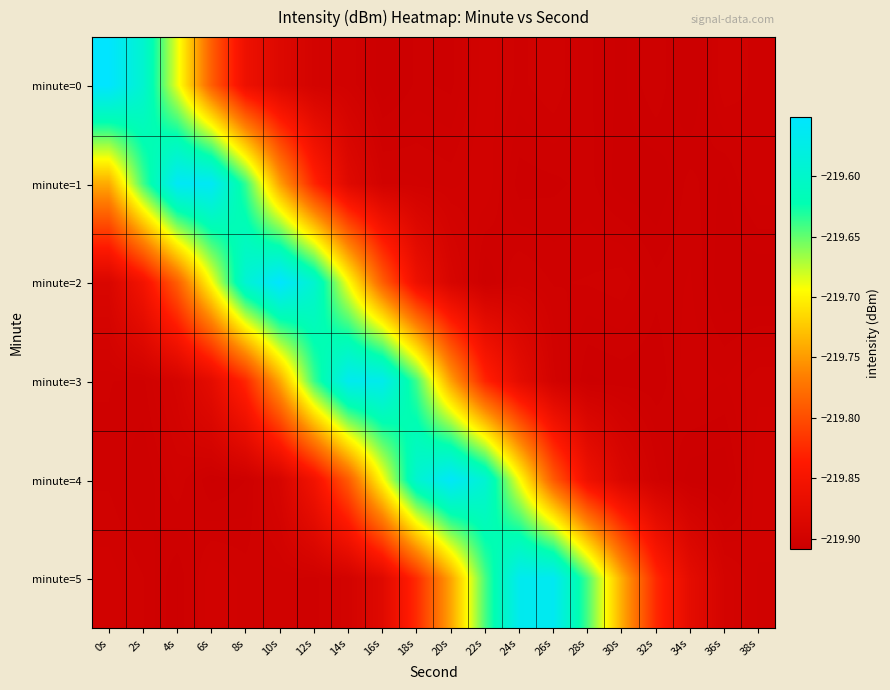

Reading left to right, list all the values displayed in this chart.

minute=0: 0s=-219.6	2s=-219.6	4s=-219.7	6s=-219.8	8s=-219.9	10s=-219.9	12s=-219.9	14s=-219.9	16s=-219.9	18s=-219.9	20s=-219.9	22s=-219.9	24s=-219.9	26s=-219.9	28s=-219.9	30s=-219.9	32s=-219.9	34s=-219.9	36s=-219.9	38s=-219.9
minute=1: 0s=-219.7	2s=-219.6	4s=-219.6	6s=-219.6	8s=-219.6	10s=-219.7	12s=-219.8	14s=-219.9	16s=-219.9	18s=-219.9	20s=-219.9	22s=-219.9	24s=-219.9	26s=-219.9	28s=-219.9	30s=-219.9	32s=-219.9	34s=-219.9	36s=-219.9	38s=-219.9
minute=2: 0s=-219.9	2s=-219.9	4s=-219.8	6s=-219.7	8s=-219.6	10s=-219.6	12s=-219.6	14s=-219.7	16s=-219.8	18s=-219.9	20s=-219.9	22s=-219.9	24s=-219.9	26s=-219.9	28s=-219.9	30s=-219.9	32s=-219.9	34s=-219.9	36s=-219.9	38s=-219.9
minute=3: 0s=-219.9	2s=-219.9	4s=-219.9	6s=-219.9	8s=-219.8	10s=-219.7	12s=-219.6	14s=-219.6	16s=-219.6	18s=-219.6	20s=-219.7	22s=-219.8	24s=-219.9	26s=-219.9	28s=-219.9	30s=-219.9	32s=-219.9	34s=-219.9	36s=-219.9	38s=-219.9
minute=4: 0s=-219.9	2s=-219.9	4s=-219.9	6s=-219.9	8s=-219.9	10s=-219.9	12s=-219.9	14s=-219.8	16s=-219.7	18s=-219.6	20s=-219.6	22s=-219.6	24s=-219.7	26s=-219.8	28s=-219.9	30s=-219.9	32s=-219.9	34s=-219.9	36s=-219.9	38s=-219.9
minute=5: 0s=-219.9	2s=-219.9	4s=-219.9	6s=-219.9	8s=-219.9	10s=-219.9	12s=-219.9	14s=-219.9	16s=-219.9	18s=-219.8	20s=-219.7	22s=-219.6	24s=-219.6	26s=-219.6	28s=-219.6	30s=-219.7	32s=-219.8	34s=-219.9	36s=-219.9	38s=-219.9